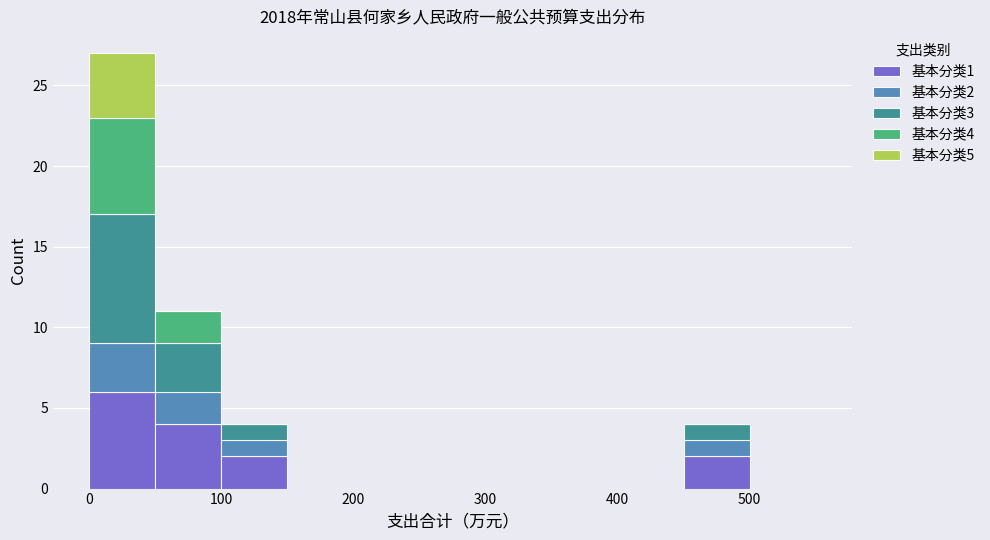

Which range on the x-axis has the tallest stacked bar (by total height)?

0 to 50